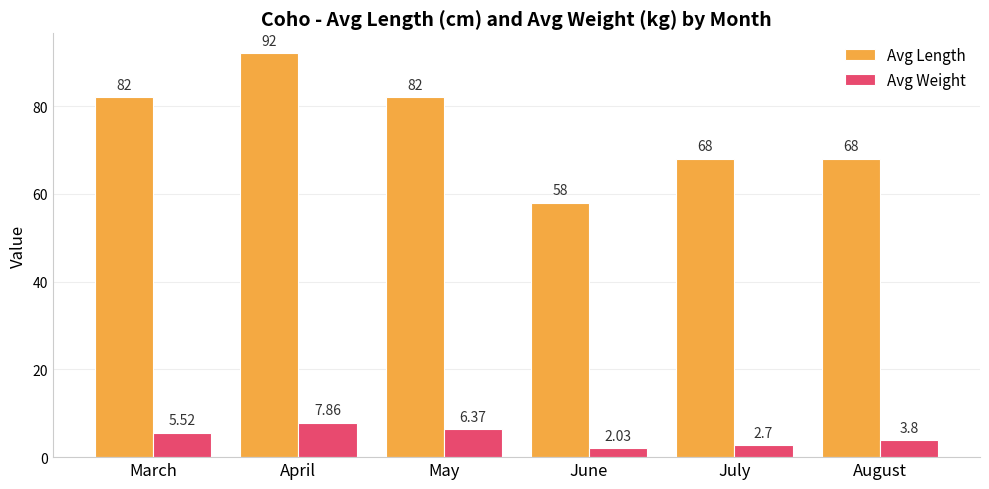

Where is Avg Weight nearest to the value 4?

August